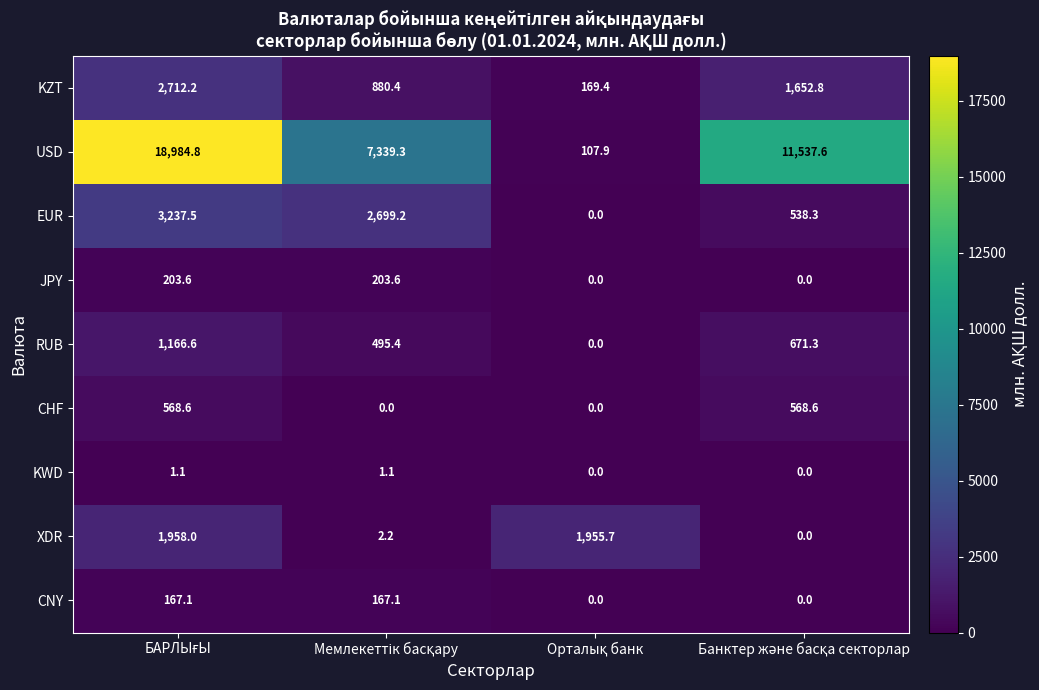

Rank the series by their maximum value, from lowest to highest.

KWD, CNY, JPY, CHF, RUB, XDR, KZT, EUR, USD